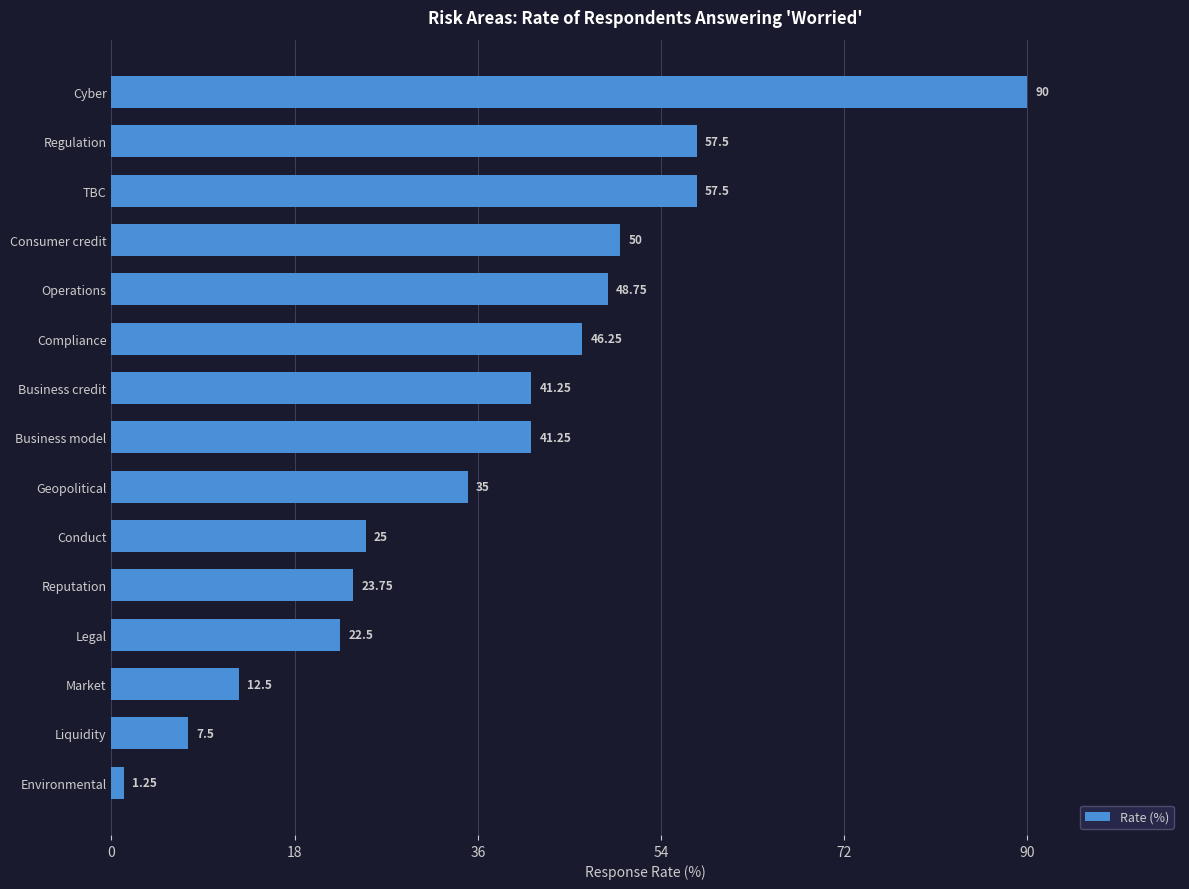

What is the label of the 11th bar from the top?

Reputation